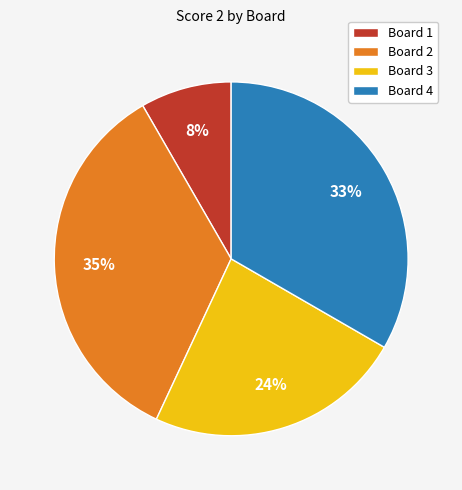

Do Board 1 and Board 3 together represent more than half of the pie?

No